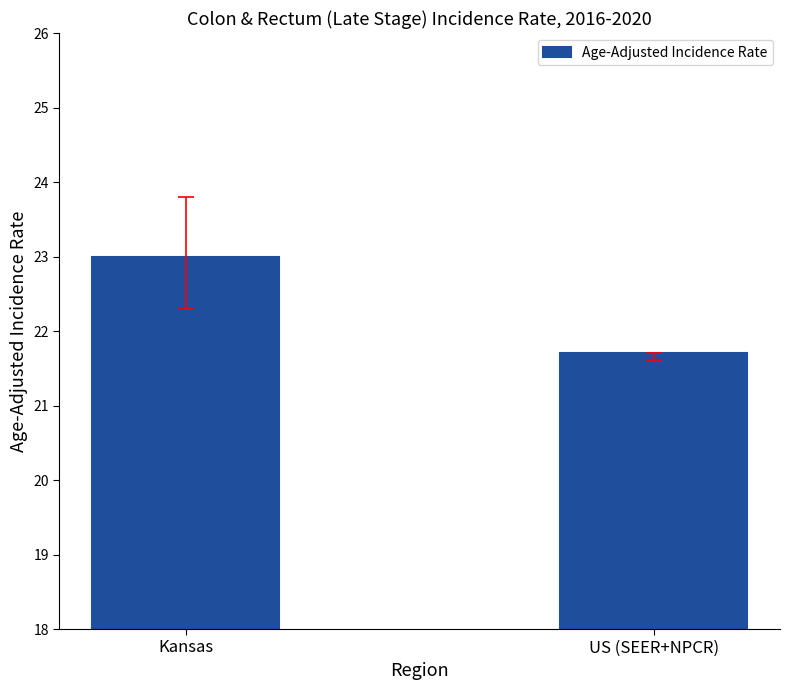

Is it true that the value at Kansas is 23.0?

True